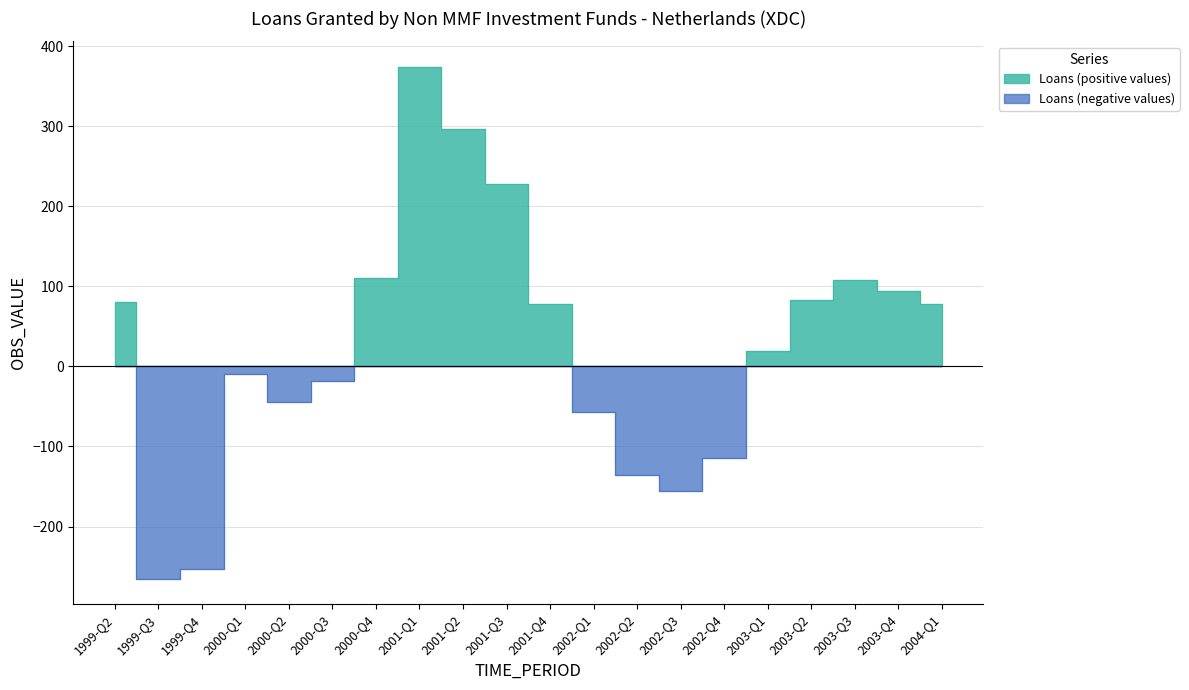

What are all the series names shown in the legend?

Loans (positive values), Loans (negative values)